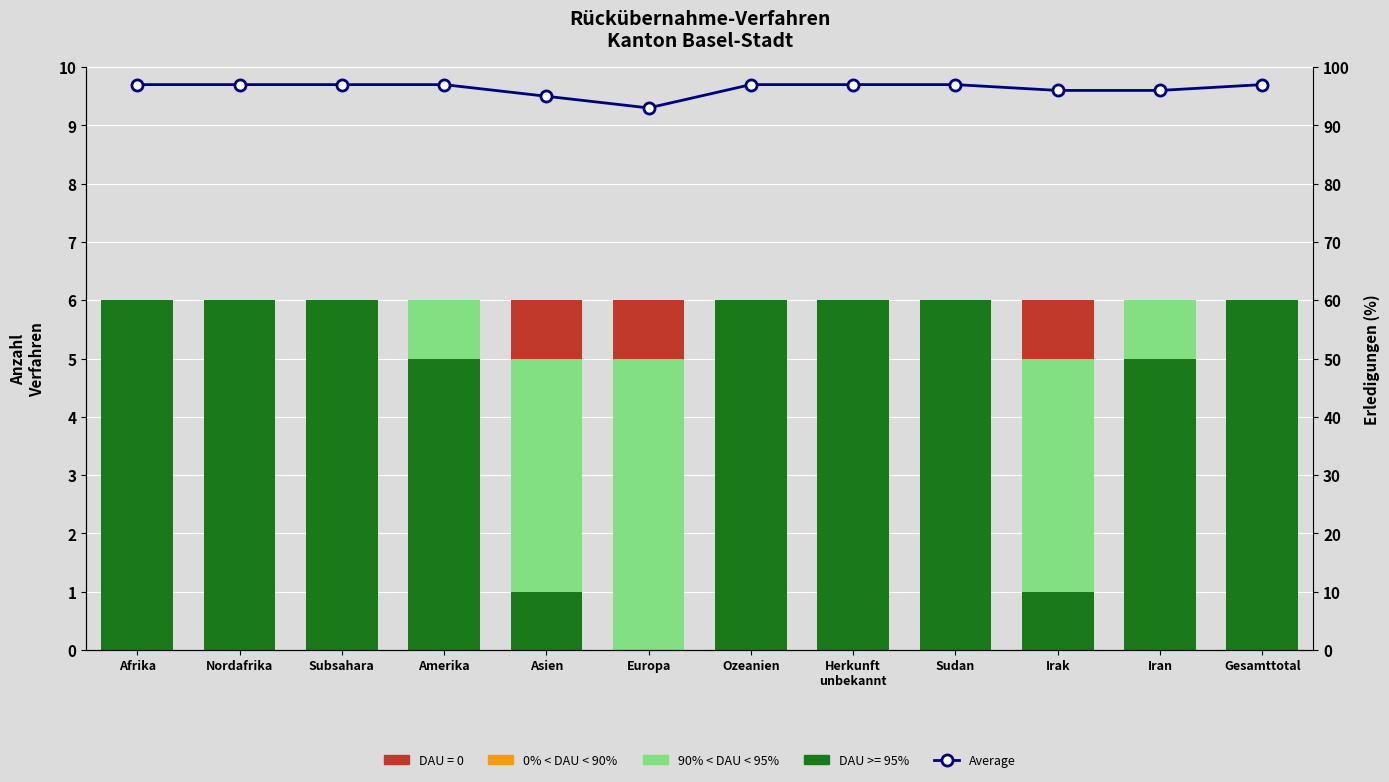

What is the greatest value displayed?

97